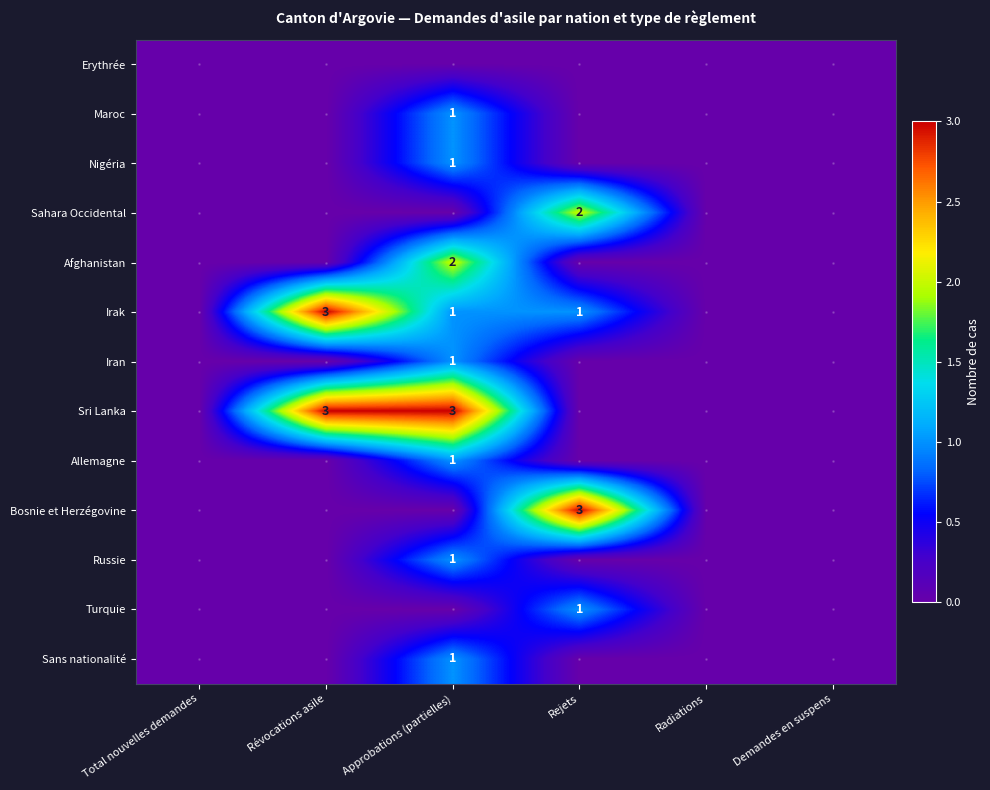

Count the Turquie values in the range 0 to 1.

6